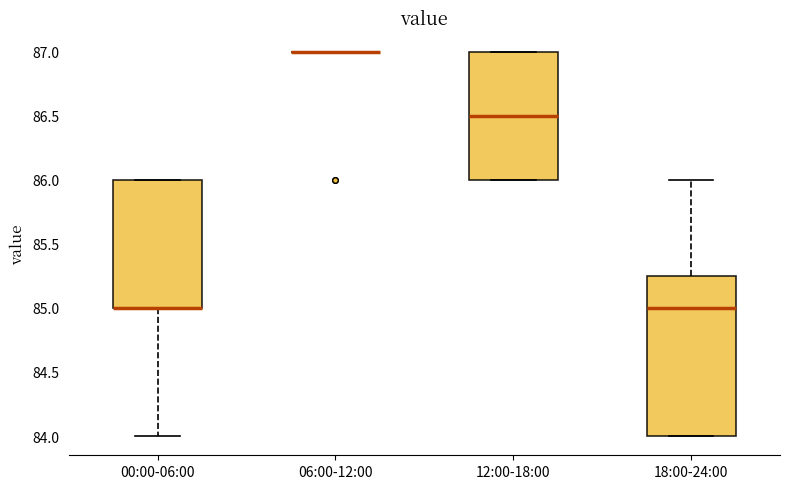

Reading left to right, transcribe this box plot: for each box, give where its median line is, the range the box spans, and where its two whiskers end, as read against the y-axis. The values are not printed on the chart, so give them approximately, as read against the axis.

00:00-06:00: median 85.00 (drawn on the box's lower edge), box 85.00 to 86.00, whiskers 84.00 to 86.00
06:00-12:00: box collapsed to a line at 87.00, whiskers 87.00 to 87.00
12:00-18:00: median 86.50, box 86.00 to 87.00, whiskers 86.00 to 87.00
18:00-24:00: median 85.00, box 84.00 to 85.25, whiskers 84.00 to 86.00